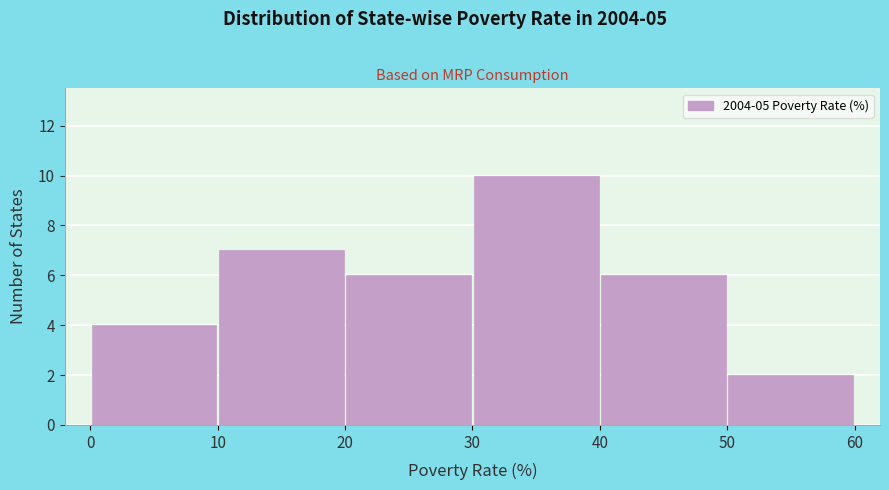

How tall is the bar that spans 30 to 40 on the x-axis? The values are not printed on the chart, so give them approximately, as read against the axis.

10